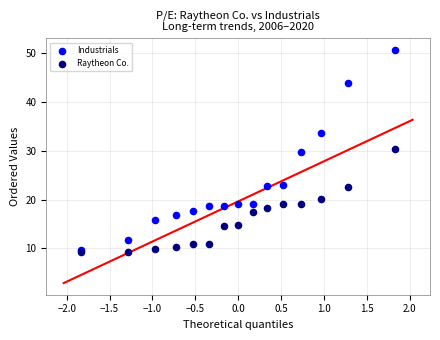

Across all data points, what is the range of X values (max minus min)?

3.7